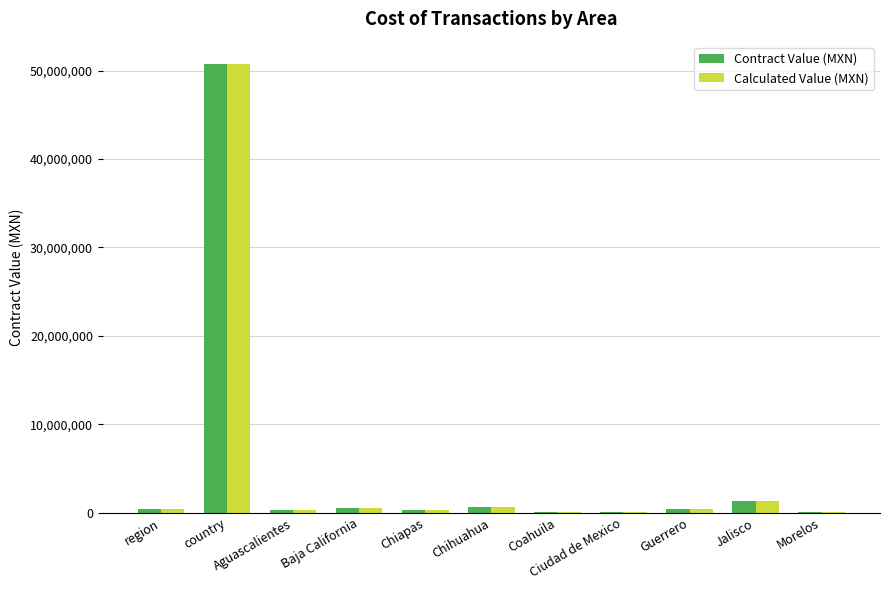

Where is Calculated Value (MXN) nearest to the value 25377173?

Jalisco